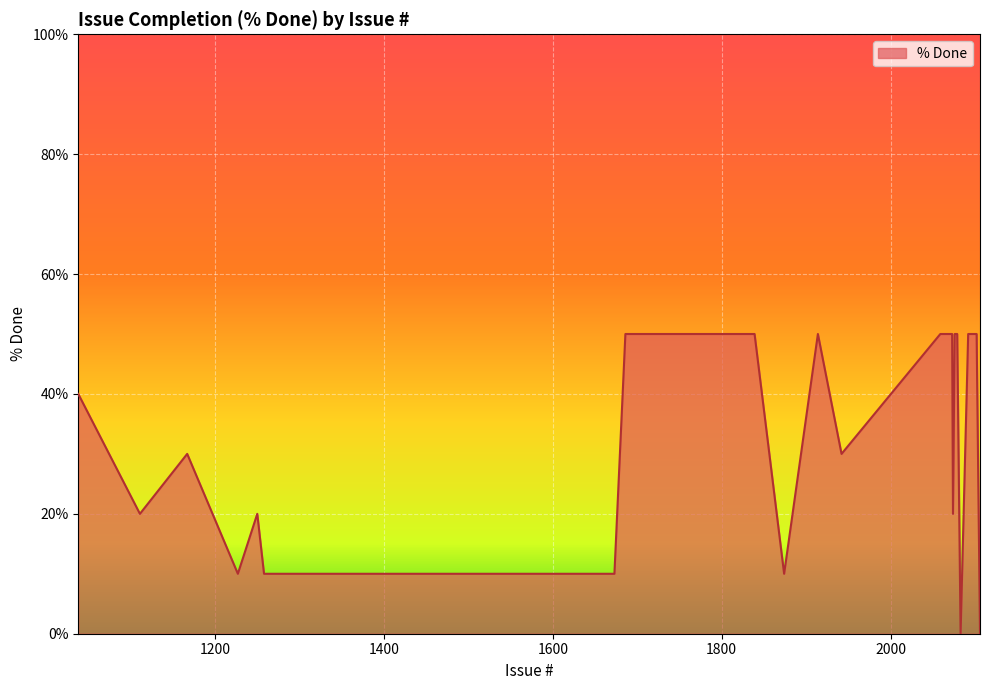

What is the difference between the maximum and minimum values?

50